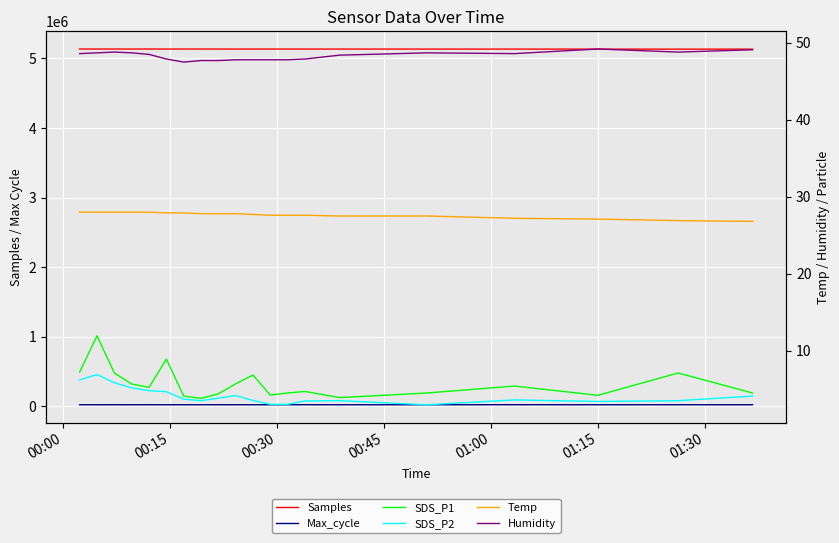

Does the chart display data point markers on the line(s)?

No